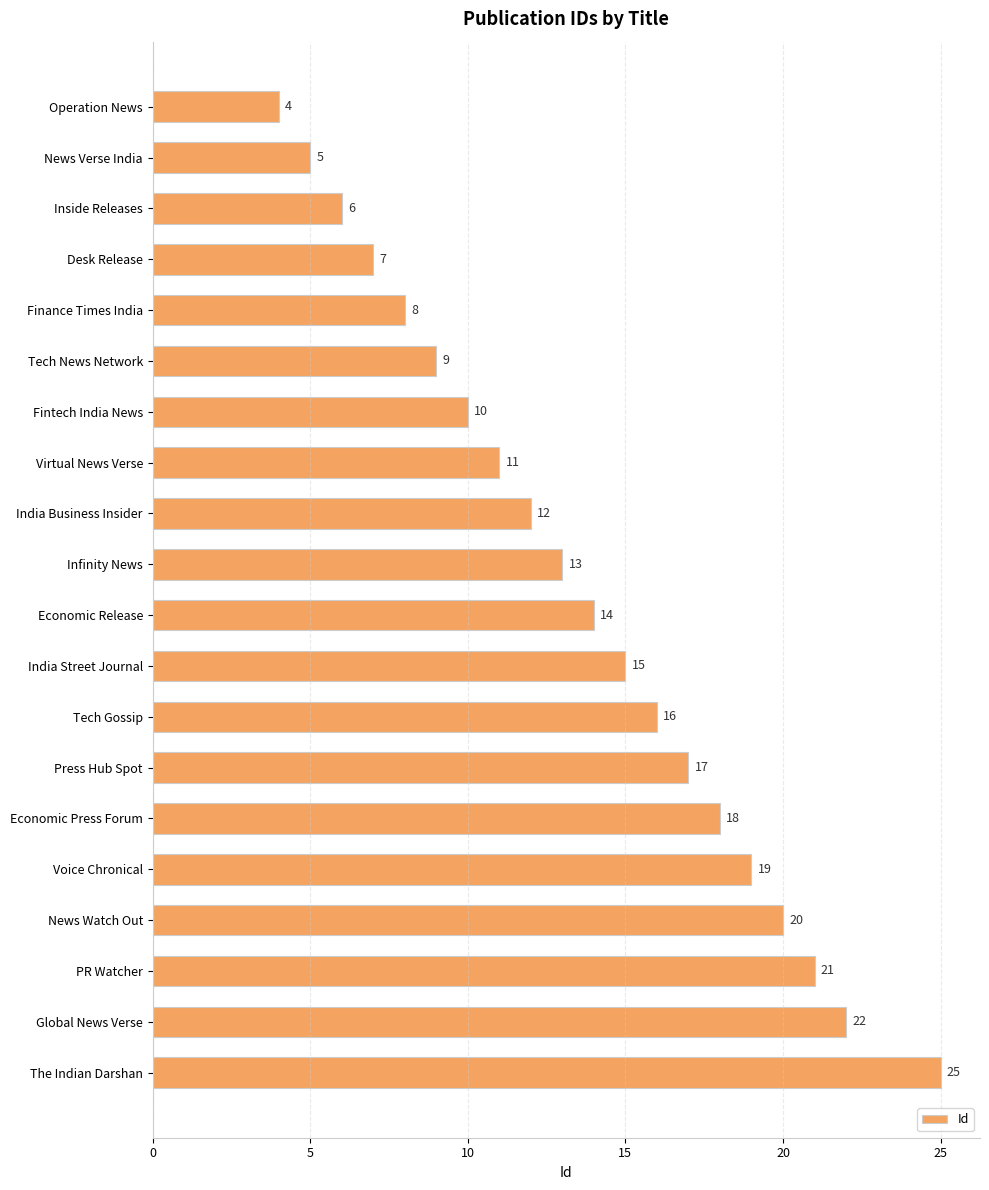

What is the label of the 20th bar from the bottom?

Operation News